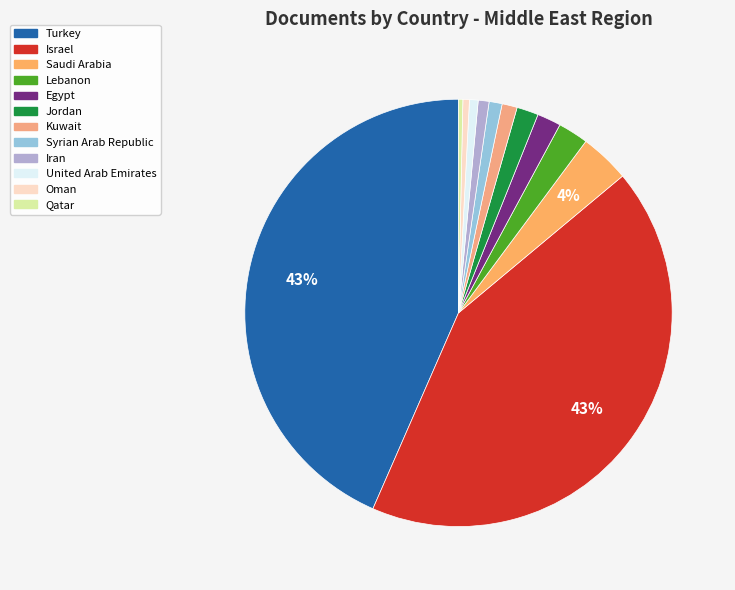

Rank the categories by value from highest to lowest.

Turkey, Israel, Saudi Arabia, Lebanon, Egypt, Jordan, Kuwait, Syrian Arab Republic, Iran, United Arab Emirates, Oman, Qatar